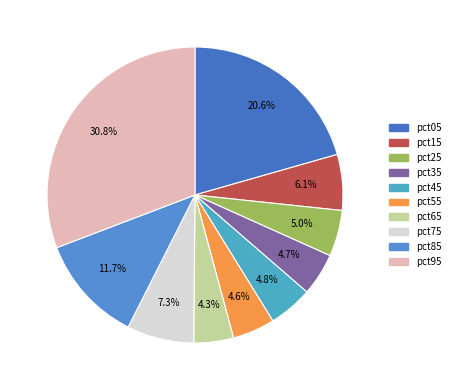

Is pct35 the majority of the pie?

No